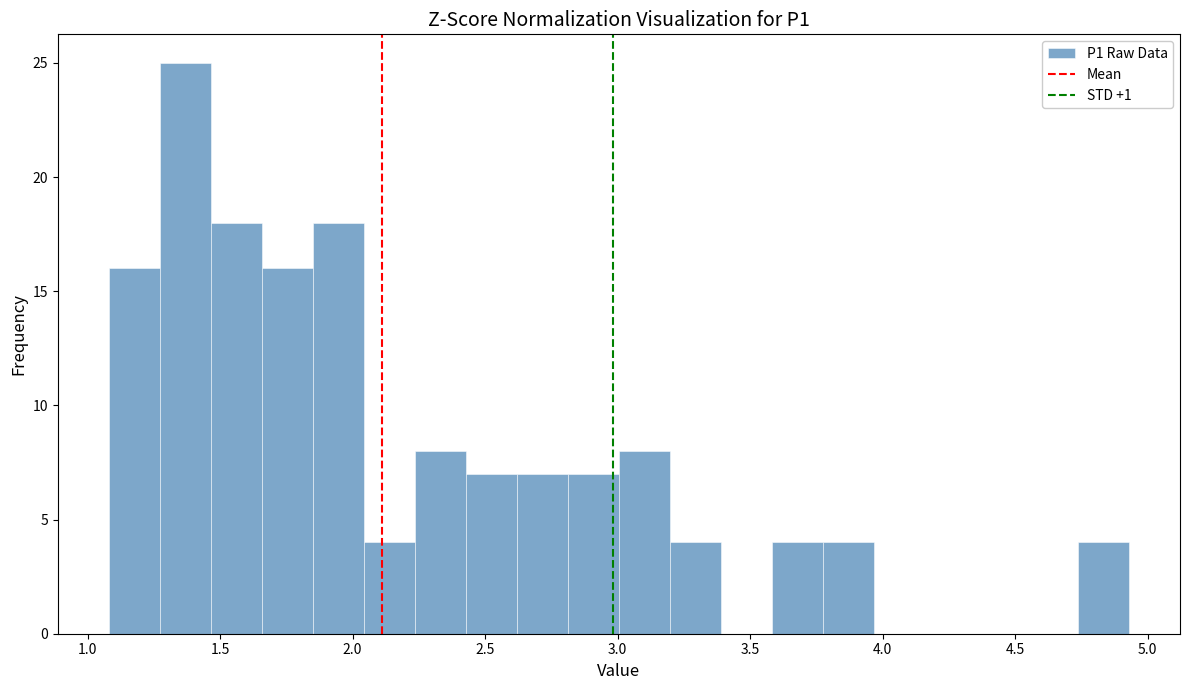

Around what value on the x-axis is the tallest bar? Give the approximate position of its centre, as read against the axis.

1.35